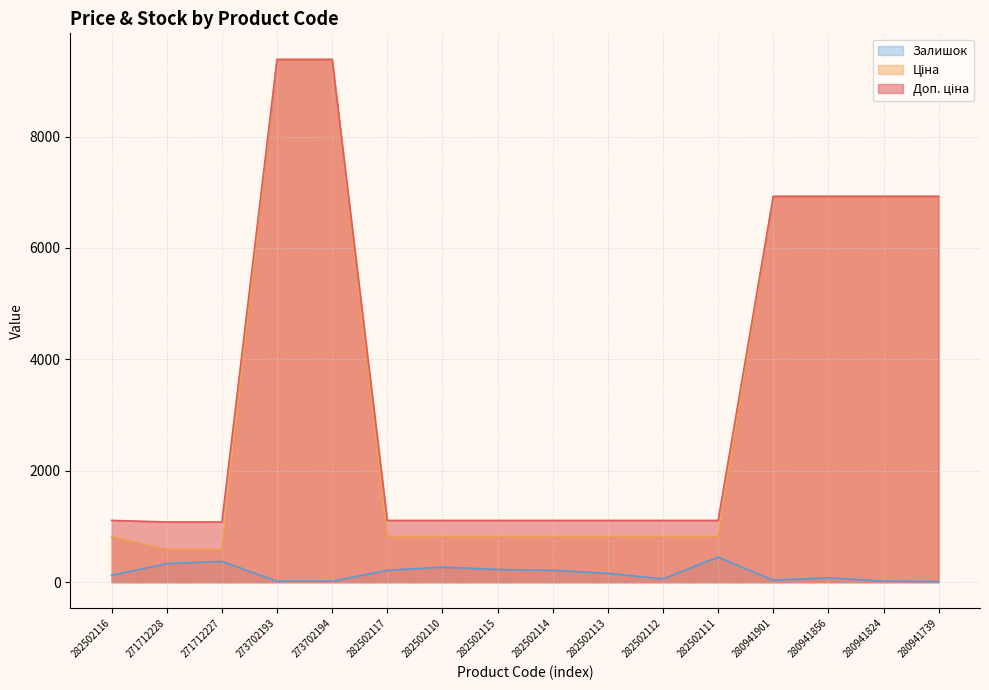

Does the chart display data point markers on the line(s)?

No